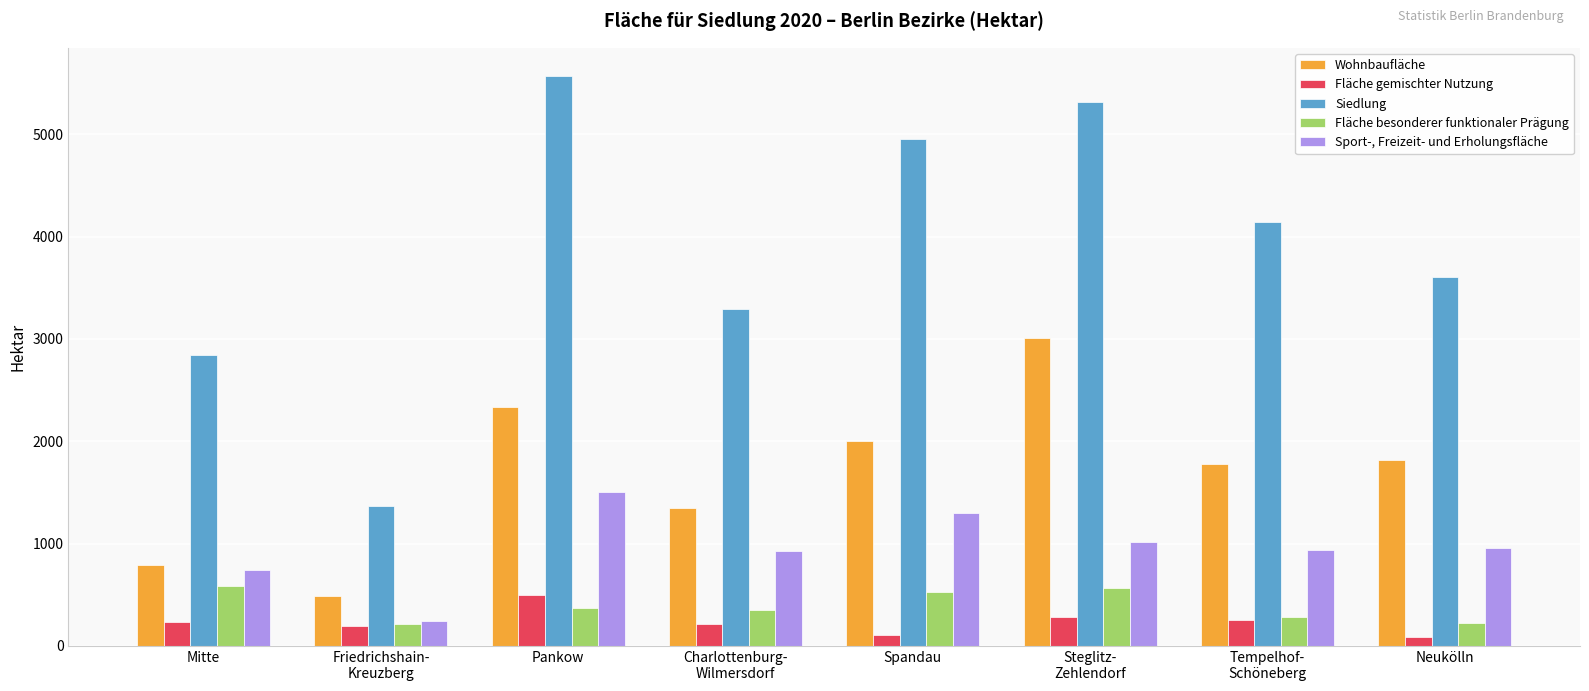

Which series has the largest total across all categories?

Siedlung